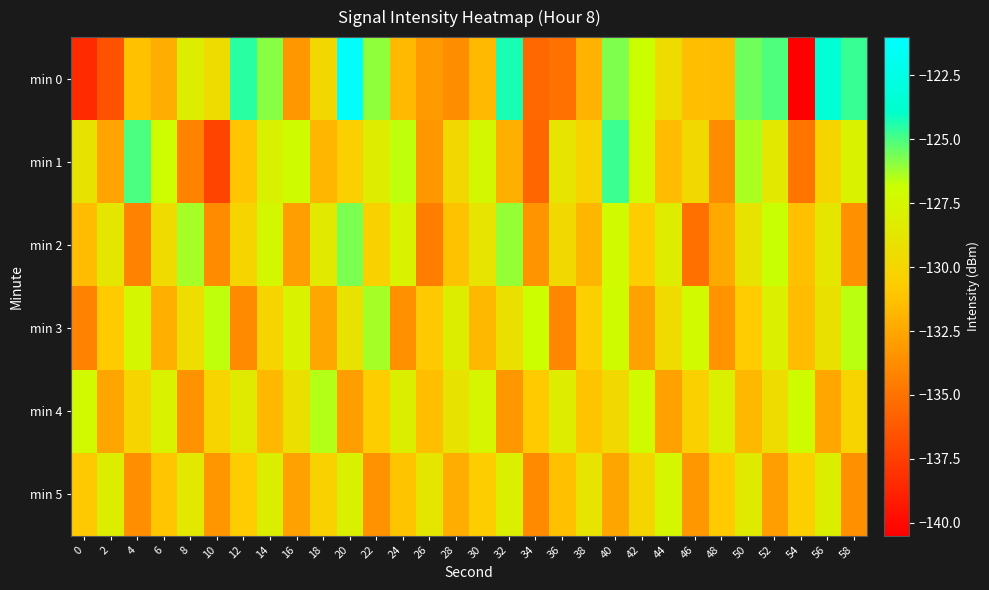

List the series in order of their peak value, highest first.

min 0, min 1, min 2, min 3, min 4, min 5